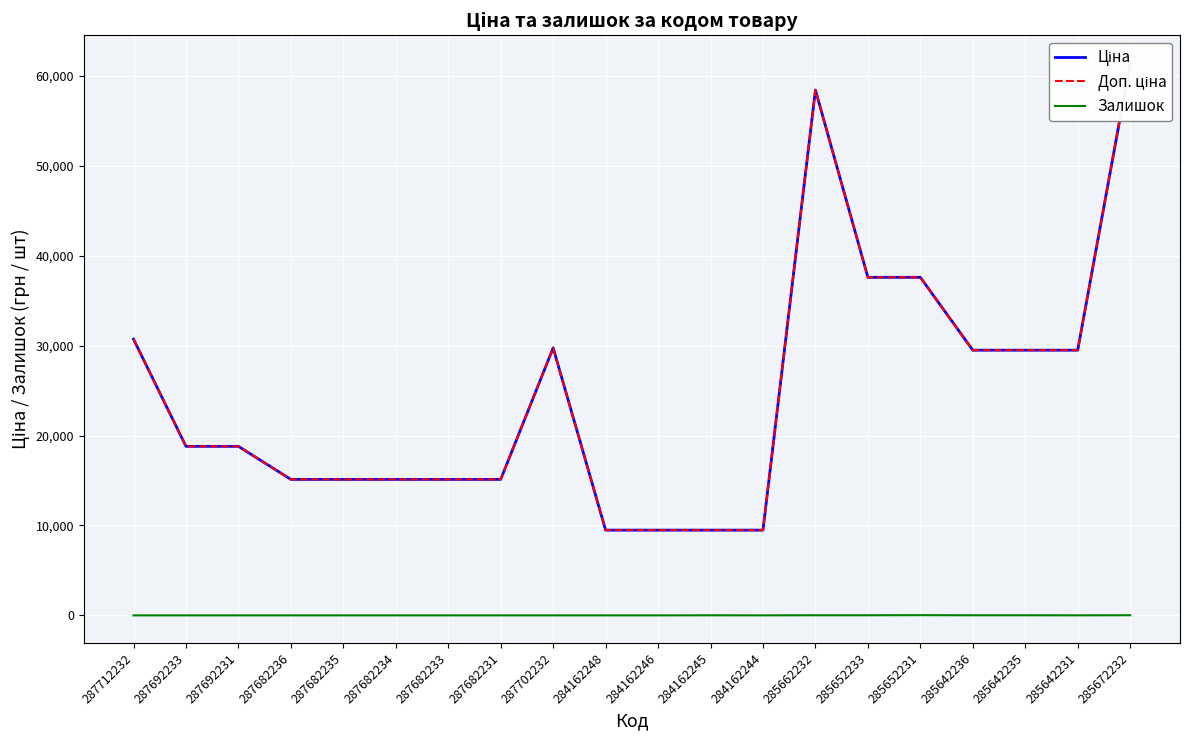

Where is the first local maximum for Доп. ціна?

287702232